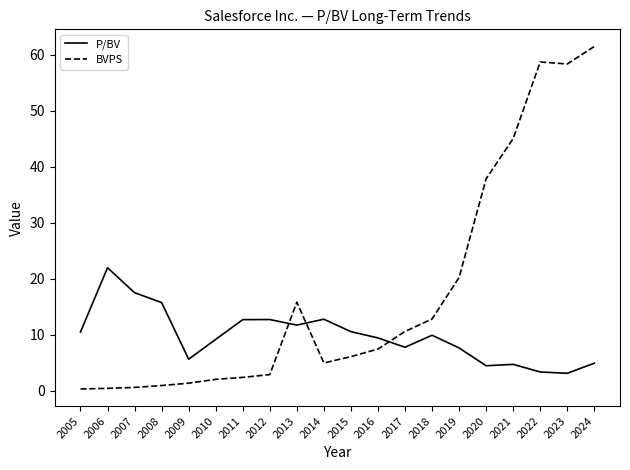

At 2012, list the series in order from smallest to largest.

BVPS, P/BV